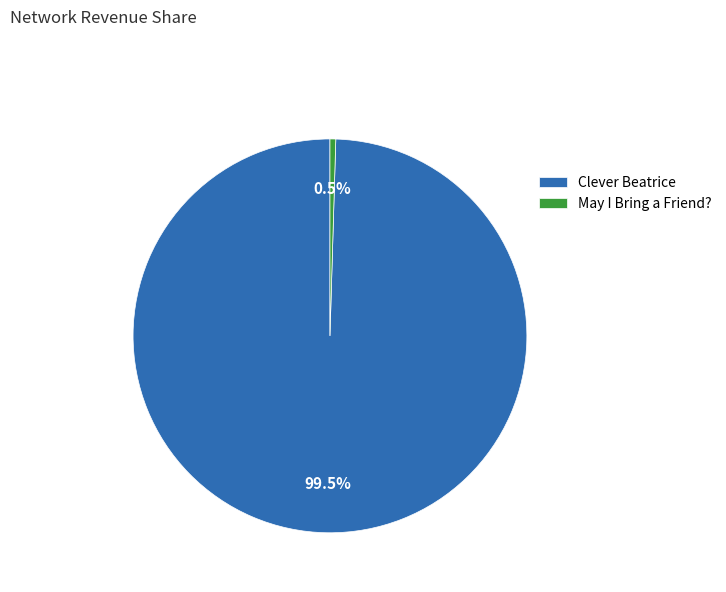

Which slice is the smallest?

May I Bring a Friend?